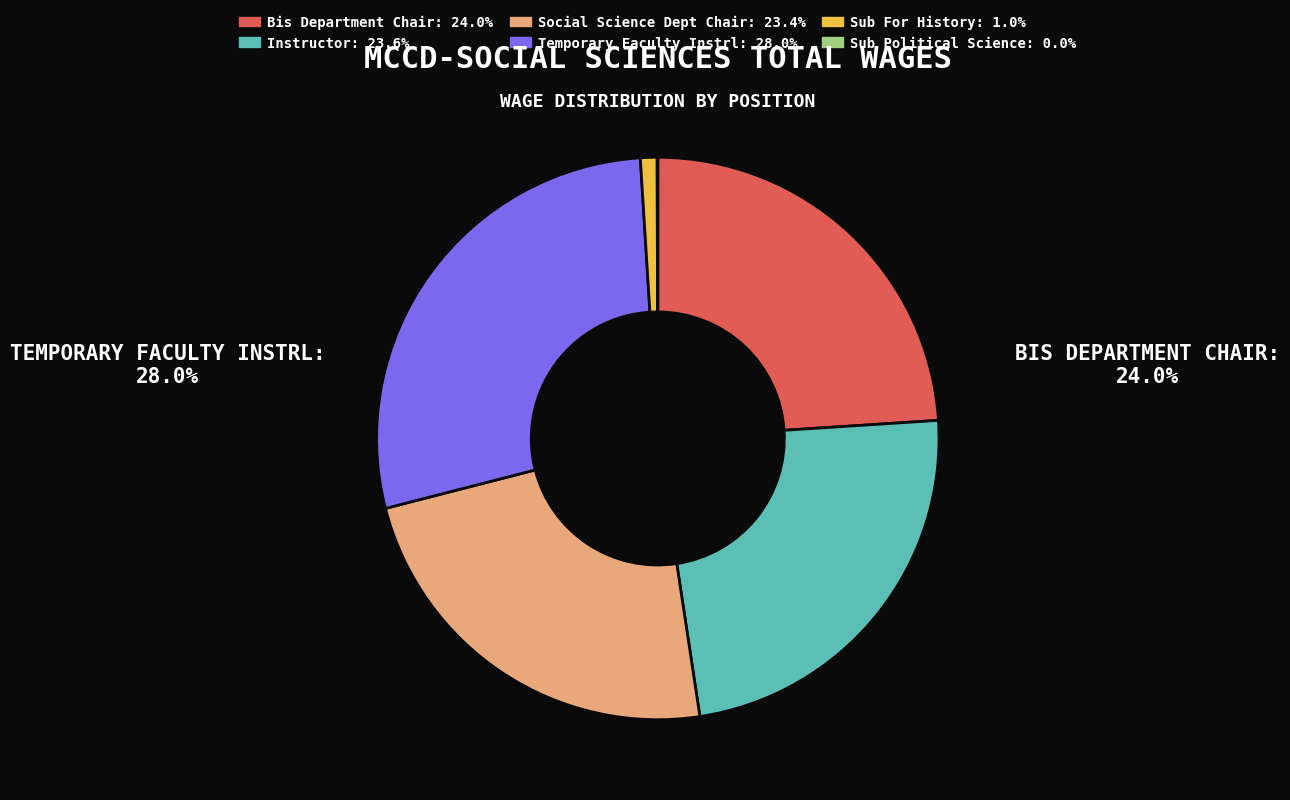

Does any single category account for the majority?

No